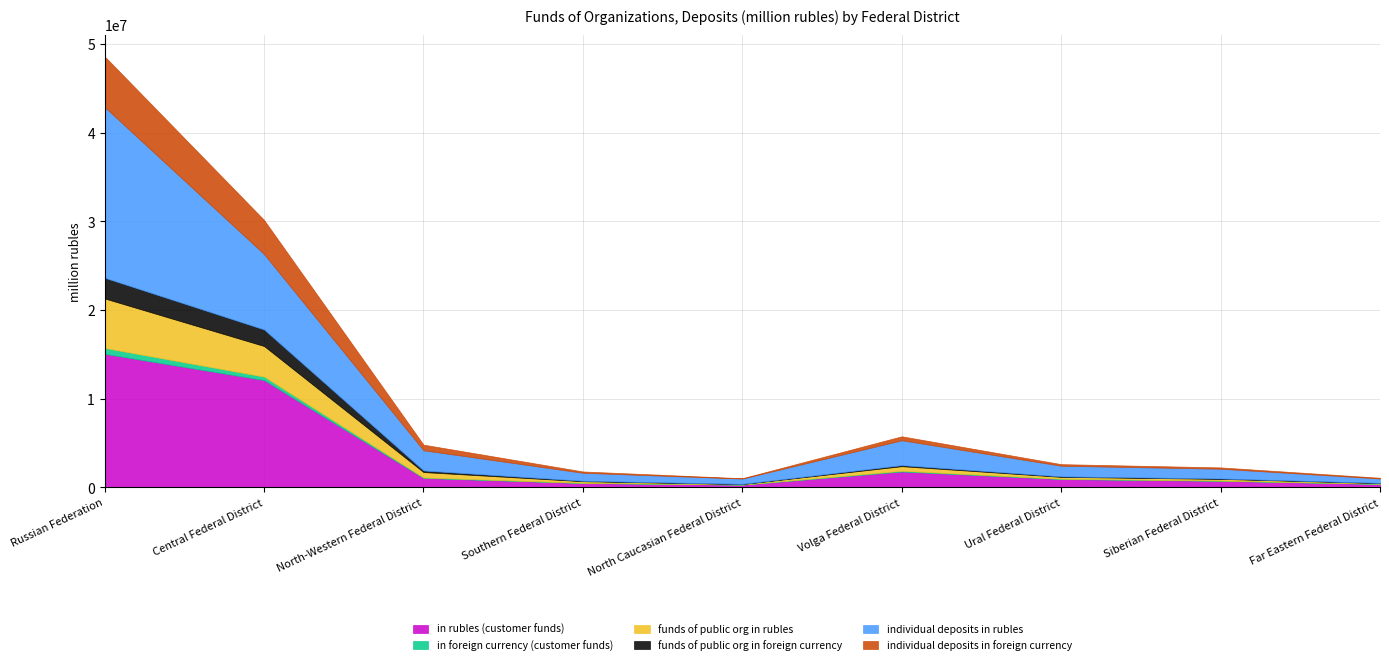

What is the difference between the highest and lowest values at North Caucasian Federal District?

592000